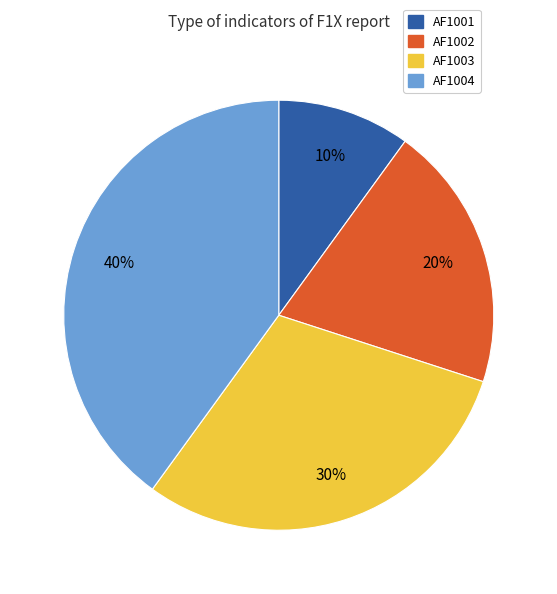

To the nearest percent, what portion does AF1003 represent?

30%